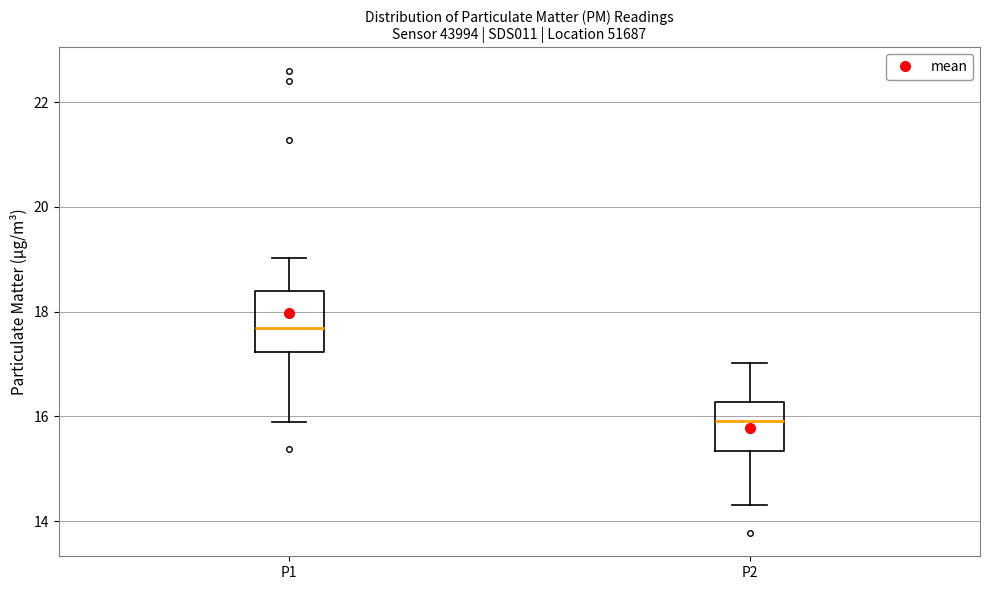

Which box has the highest median line?

P1